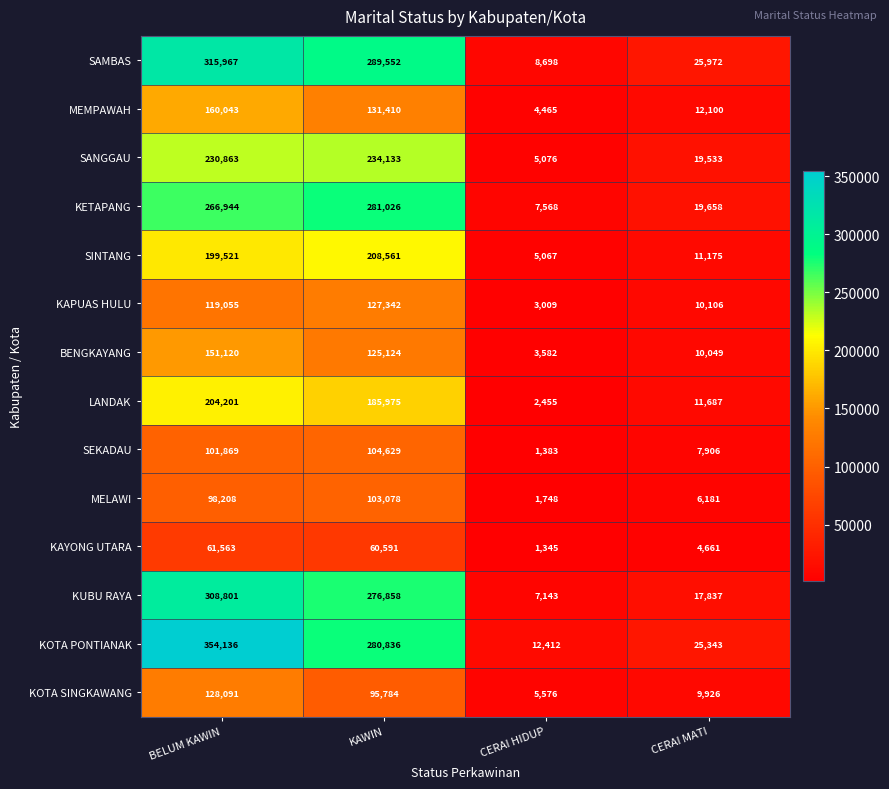

List the series in order of their peak value, highest first.

KOTA PONTIANAK, SAMBAS, KUBU RAYA, KETAPANG, SANGGAU, SINTANG, LANDAK, MEMPAWAH, BENGKAYANG, KOTA SINGKAWANG, KAPUAS HULU, SEKADAU, MELAWI, KAYONG UTARA